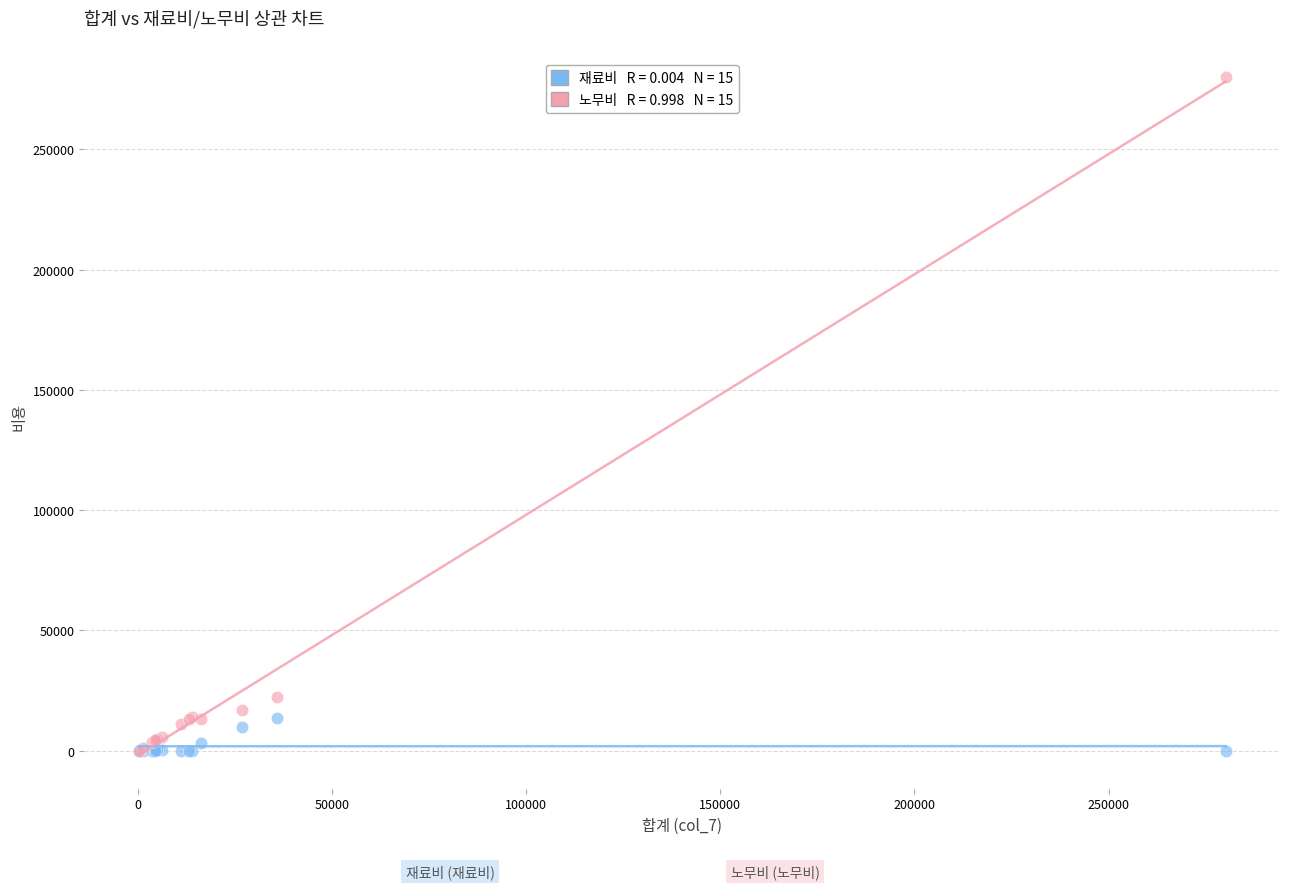

Across all series, what Y value is closest to 140078?

22329